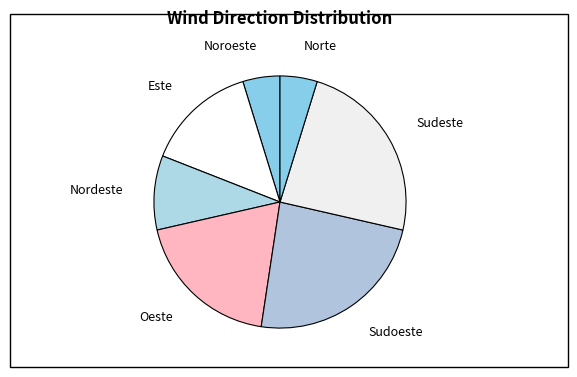

How many segments does this pie chart have?

7